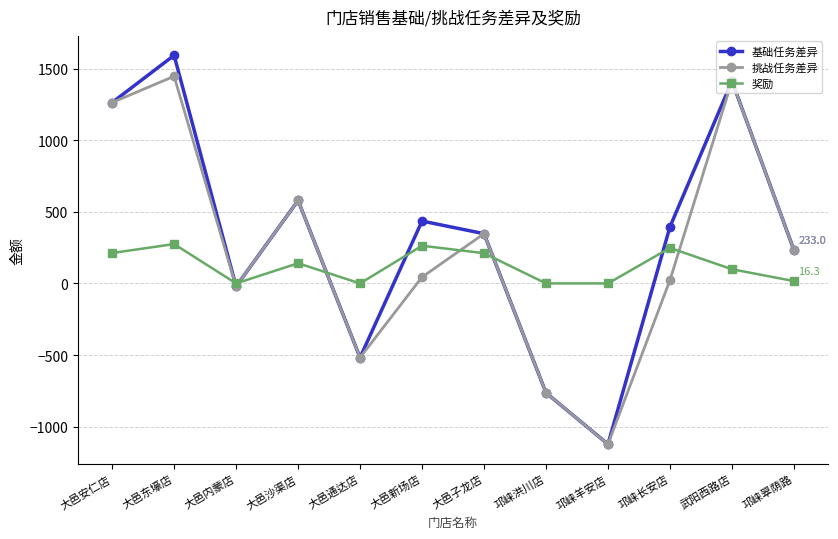

True or false: 挑战任务差异 and 奖励 intersect in this chart.

True